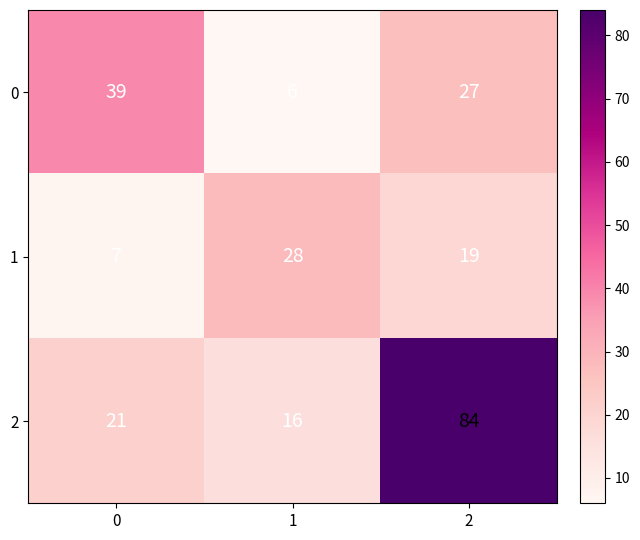

What is the total value across all series at 0?

67